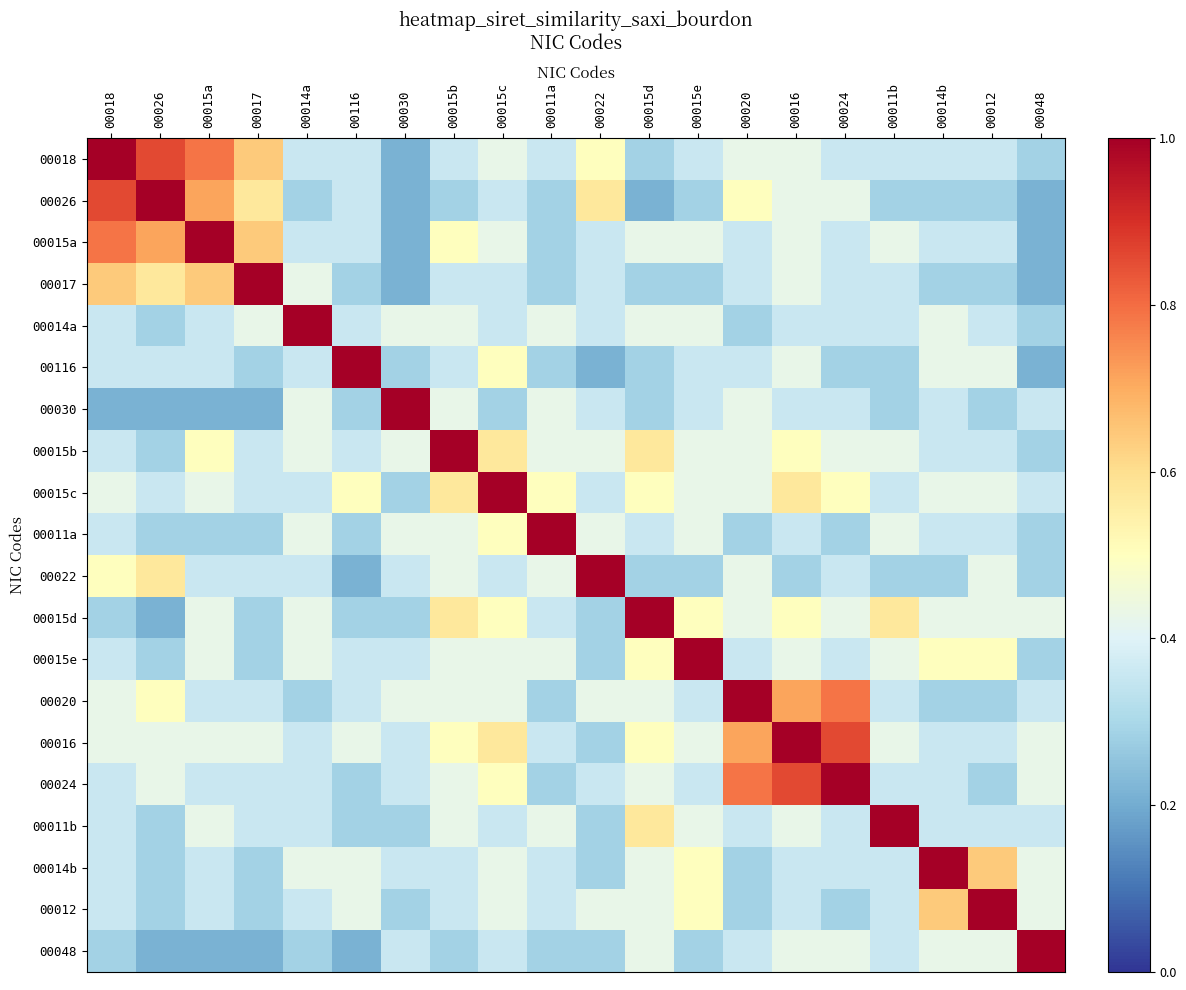

At how many categories does at least one series exceed 0?

20